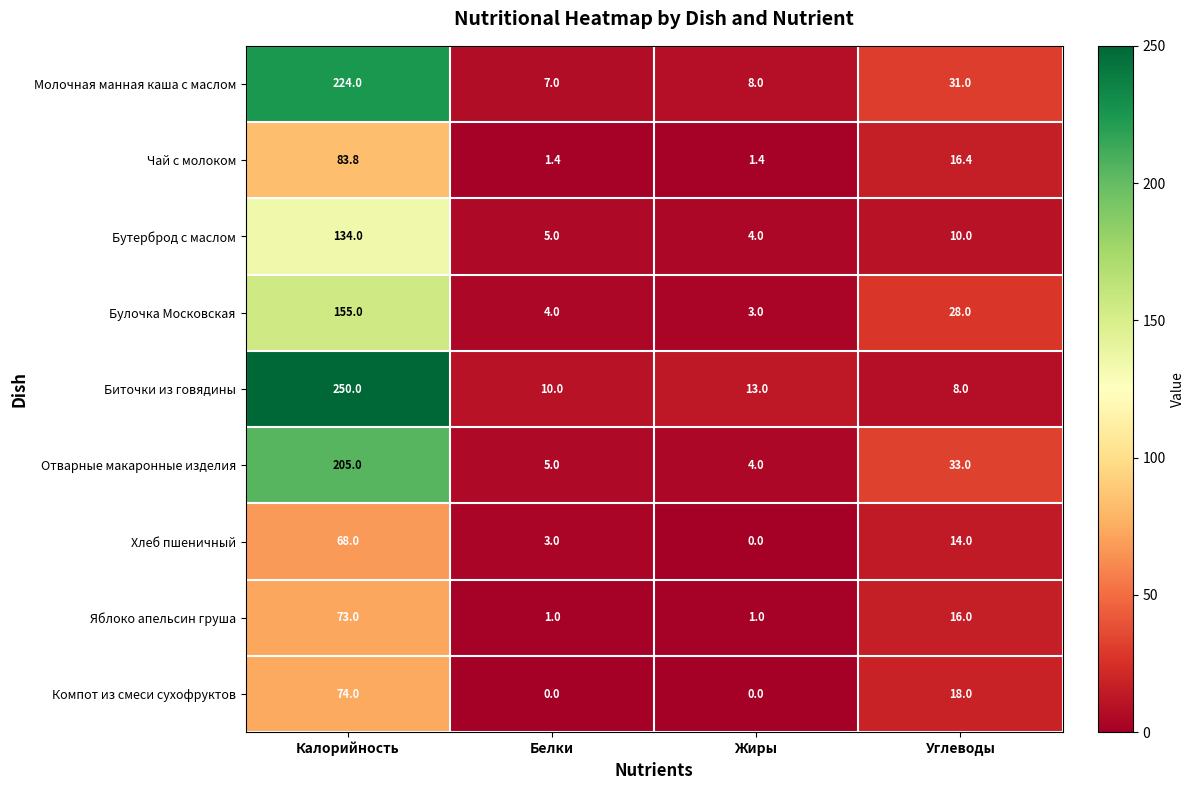

Which series has the widest spread of values?

Биточки из говядины